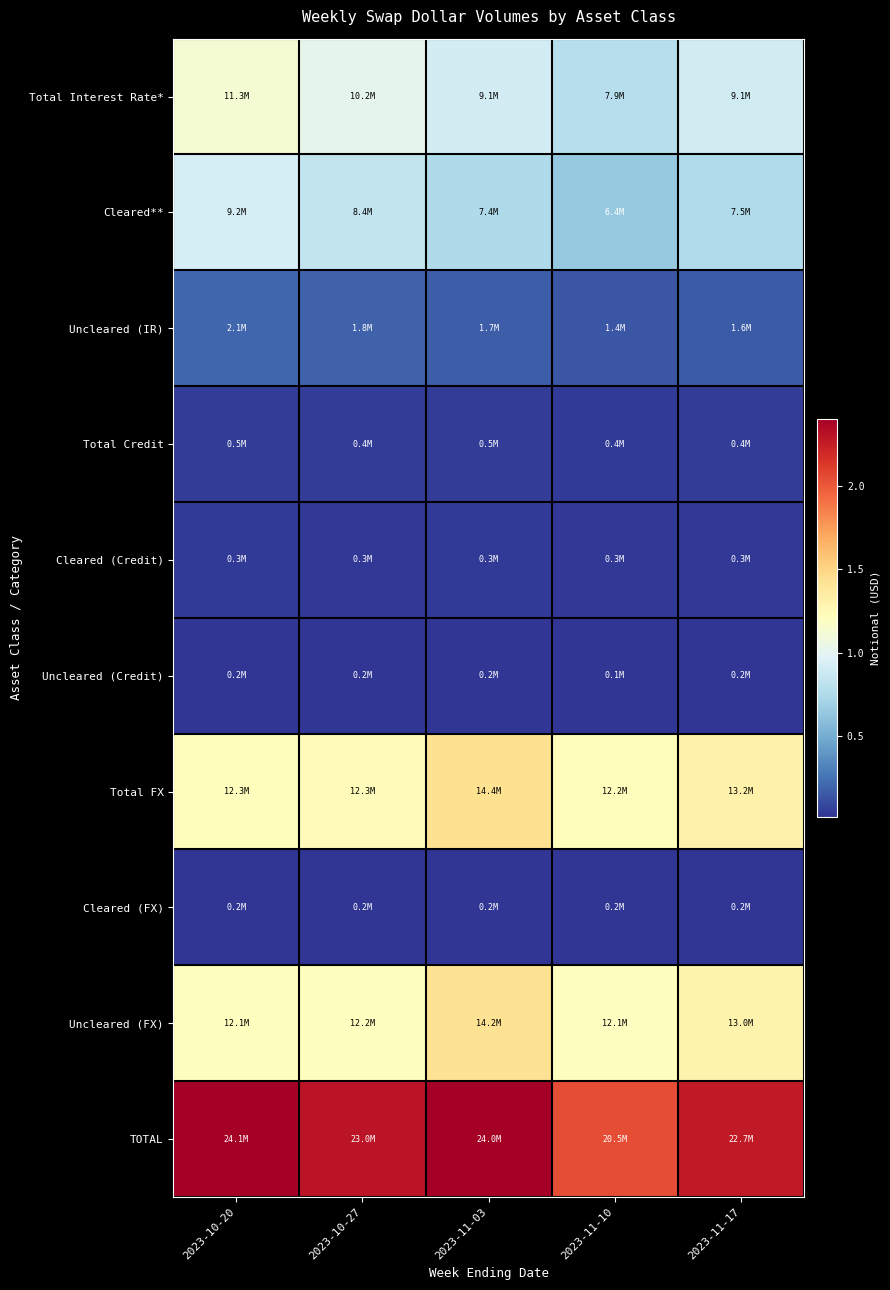

Reading left to right, what are all the values shown in this chart?

Total Interest Rate*: 2023-10-20=11306324	2023-10-27=10167416	2023-11-03=9115616	2023-11-10=7865523	2023-11-17=9086142
Cleared**: 2023-10-20=9232557	2023-10-27=8360971	2023-11-03=7423557	2023-11-10=6448963	2023-11-17=7513736
Uncleared (IR): 2023-10-20=2073768	2023-10-27=1806446	2023-11-03=1692058	2023-11-10=1416561	2023-11-17=1572406
Total Credit: 2023-10-20=484057	2023-10-27=449629	2023-11-03=486818	2023-11-10=380470	2023-11-17=447033
Cleared (Credit): 2023-10-20=314338	2023-10-27=273078	2023-11-03=312730	2023-11-10=262669	2023-11-17=258816
Uncleared (Credit): 2023-10-20=169719	2023-10-27=176551	2023-11-03=174088	2023-11-10=117801	2023-11-17=188217
Total FX: 2023-10-20=12279277	2023-10-27=12342194	2023-11-03=14403127	2023-11-10=12233428	2023-11-17=13174437
Cleared (FX): 2023-10-20=161905	2023-10-27=161959	2023-11-03=155811	2023-11-10=151997	2023-11-17=184703
Uncleared (FX): 2023-10-20=12117372	2023-10-27=12180235	2023-11-03=14247316	2023-11-10=12081432	2023-11-17=12989733
TOTAL: 2023-10-20=24069658	2023-10-27=22959240	2023-11-03=24005560	2023-11-10=20479421	2023-11-17=22707612